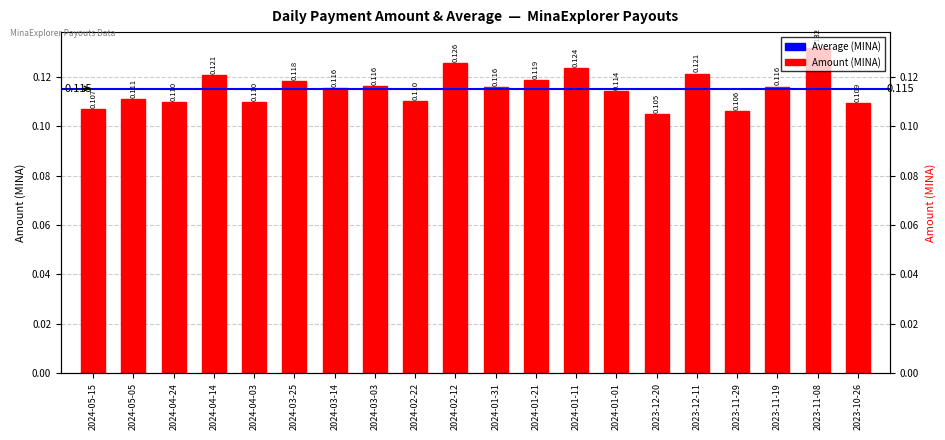

Rank the categories by value from highest to lowest.

2023-11-08, 2024-02-12, 2024-01-11, 2023-12-11, 2024-04-14, 2024-01-21, 2024-03-25, 2024-03-03, 2023-11-19, 2024-01-31, 2024-03-14, 2024-01-01, 2024-05-05, 2024-02-22, 2024-04-24, 2024-04-03, 2023-10-26, 2024-05-15, 2023-11-29, 2023-12-20